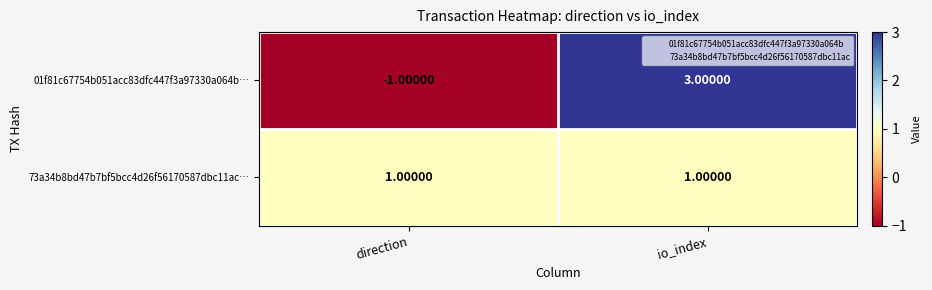

Is the value of 01f81c67754b051acc83dfc447f3a97330a064b… at io_index greater than the value of 73a34b8bd47b7bf5bcc4d26f56170587dbc11ac… at direction?

Yes